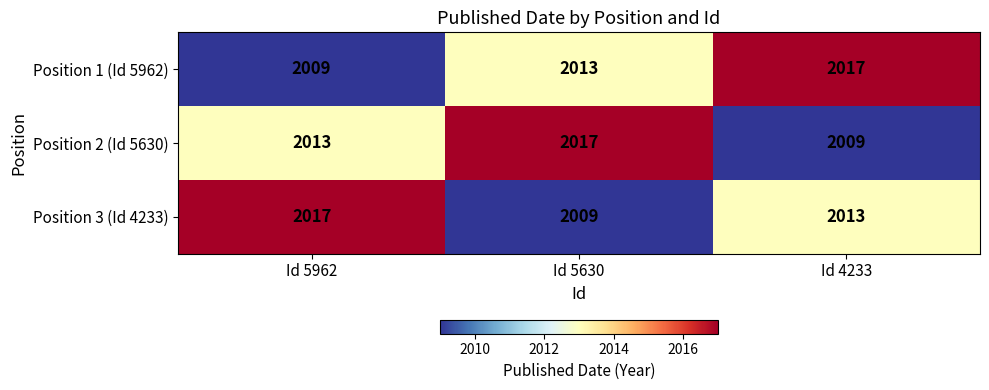

What value does the Position 1 (Id 5962) series have at Id 5962?

2009